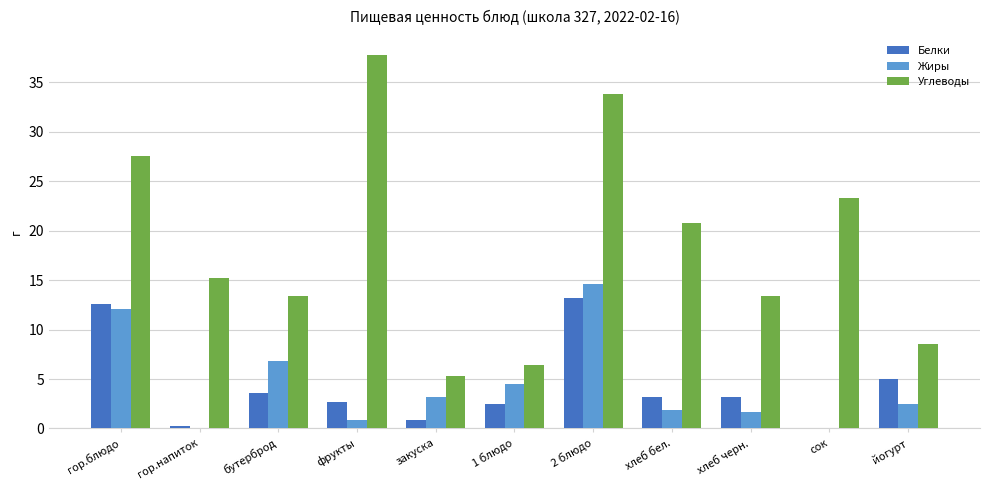

Which series changed the most between бутерброд and закуска?

Углеводы